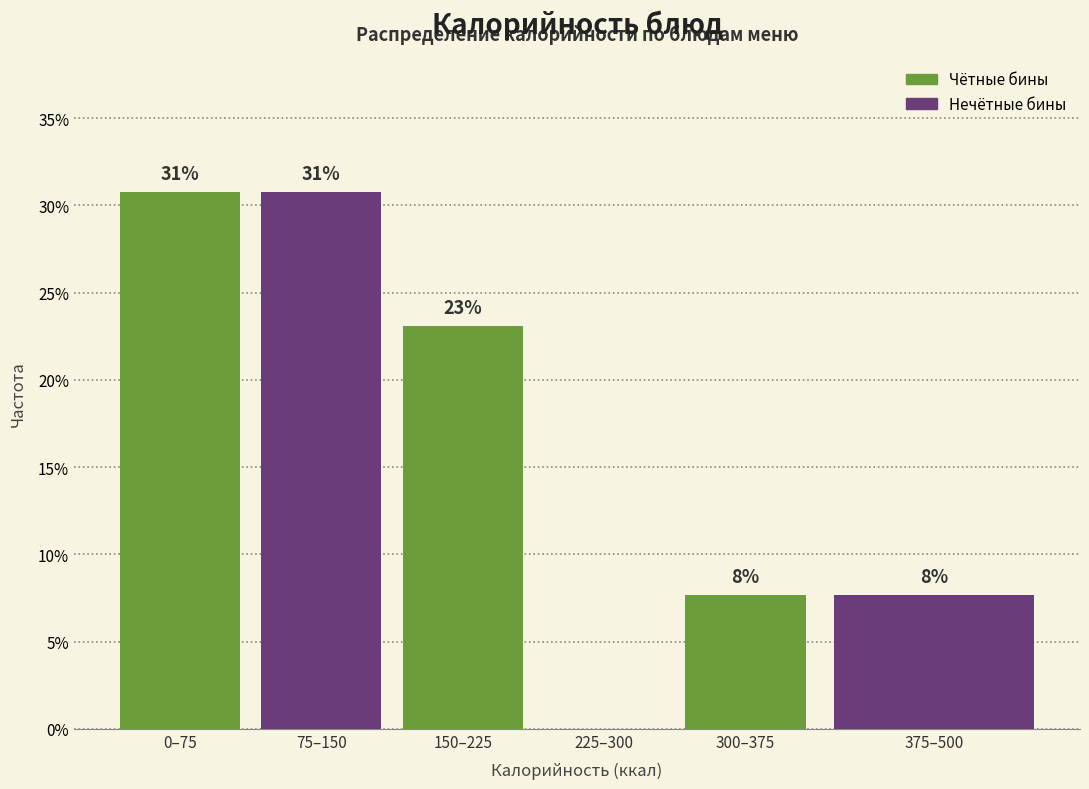

Are the bars horizontal?

No